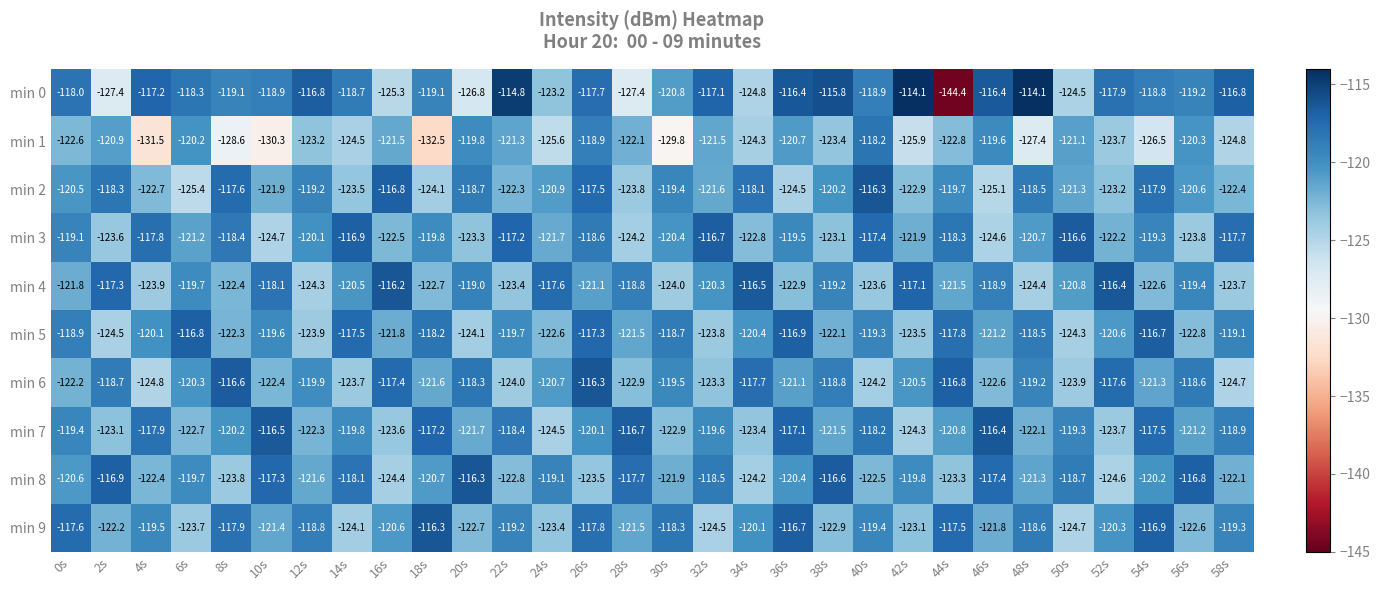

Count the number of data series in this chart.

10